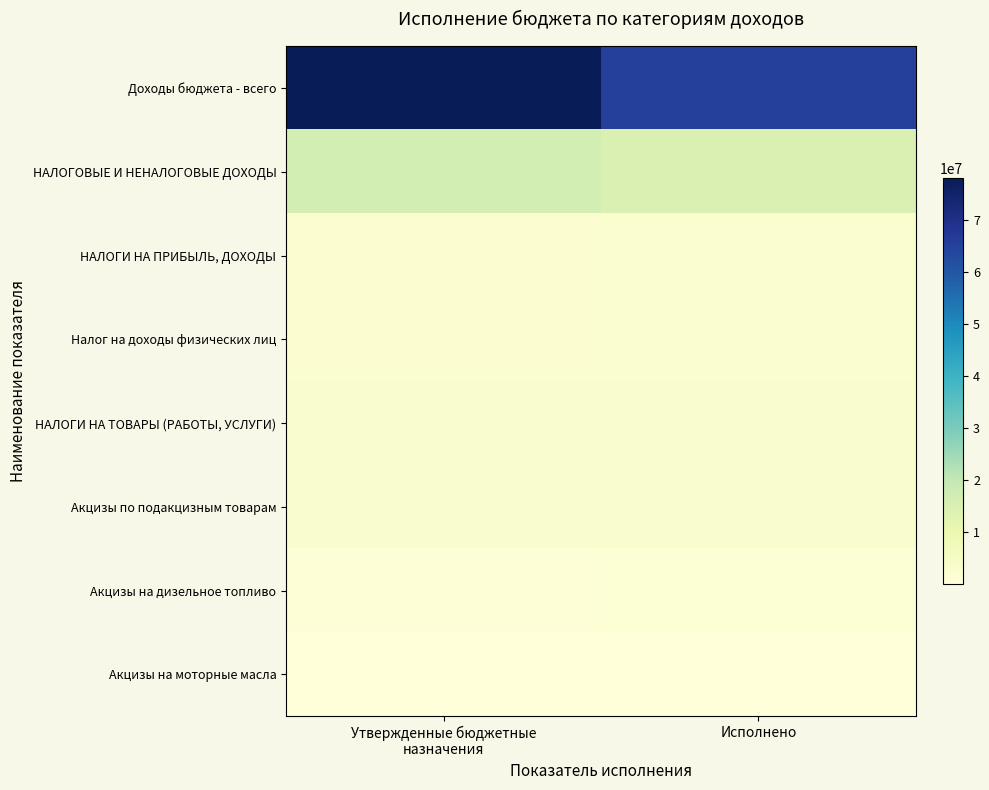

Which category has the lowest value across all series?

Исполнено